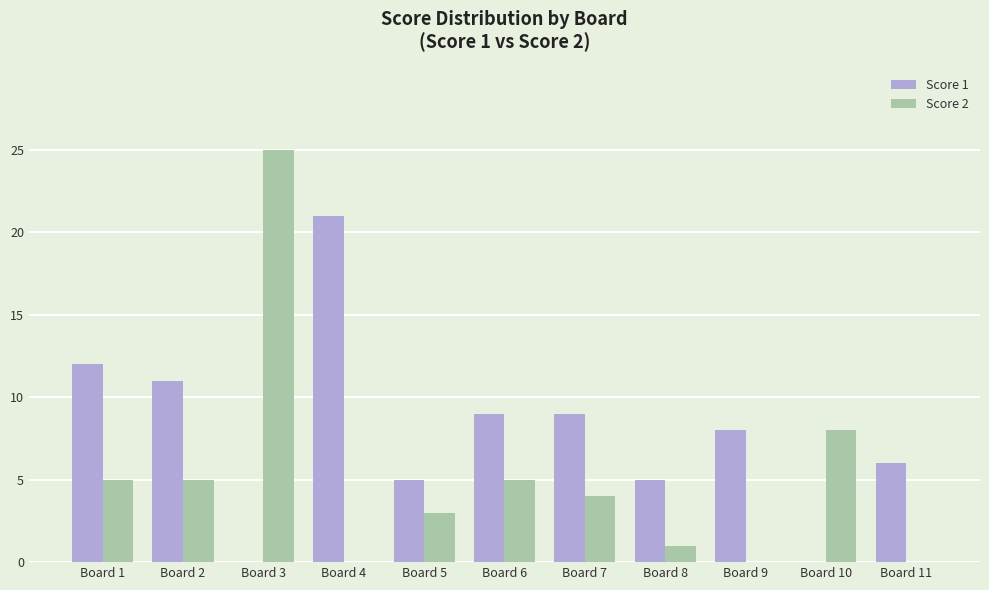

True or false: Score 2 has a value of 8 at Board 10.

True